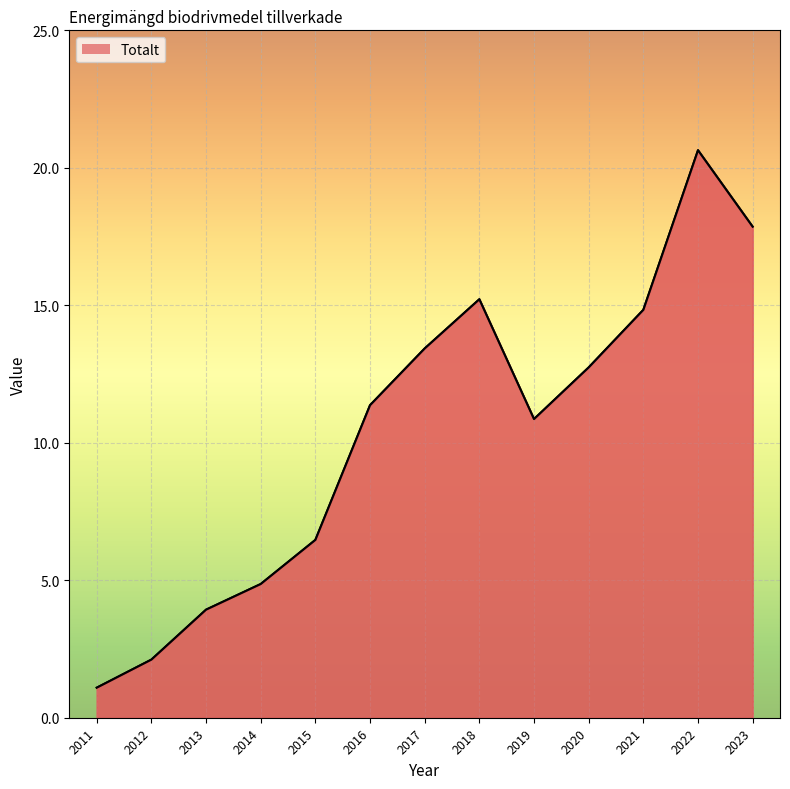

What is the ratio of the value at 2012 to the value at 2023?

0.1